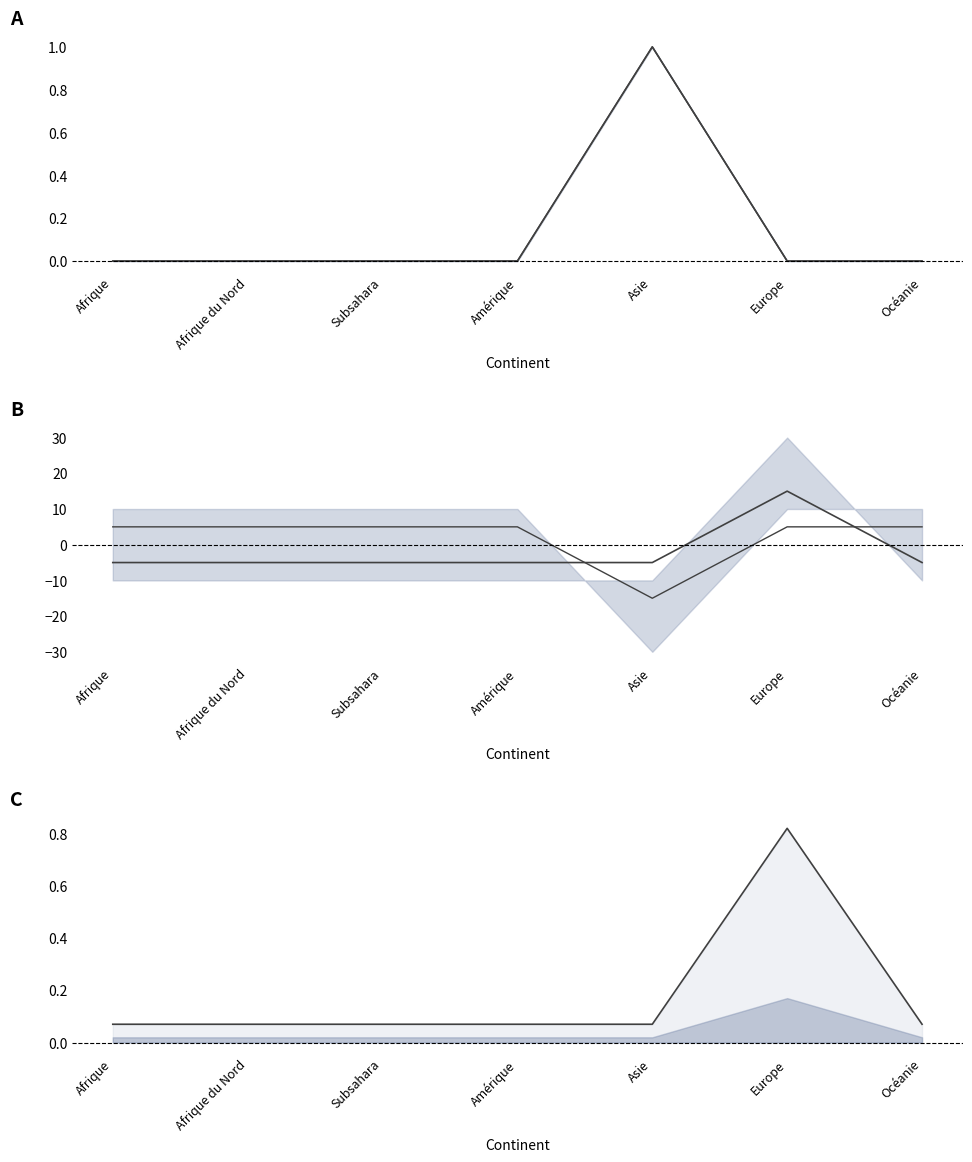

What is the smallest value displayed?

-15.0